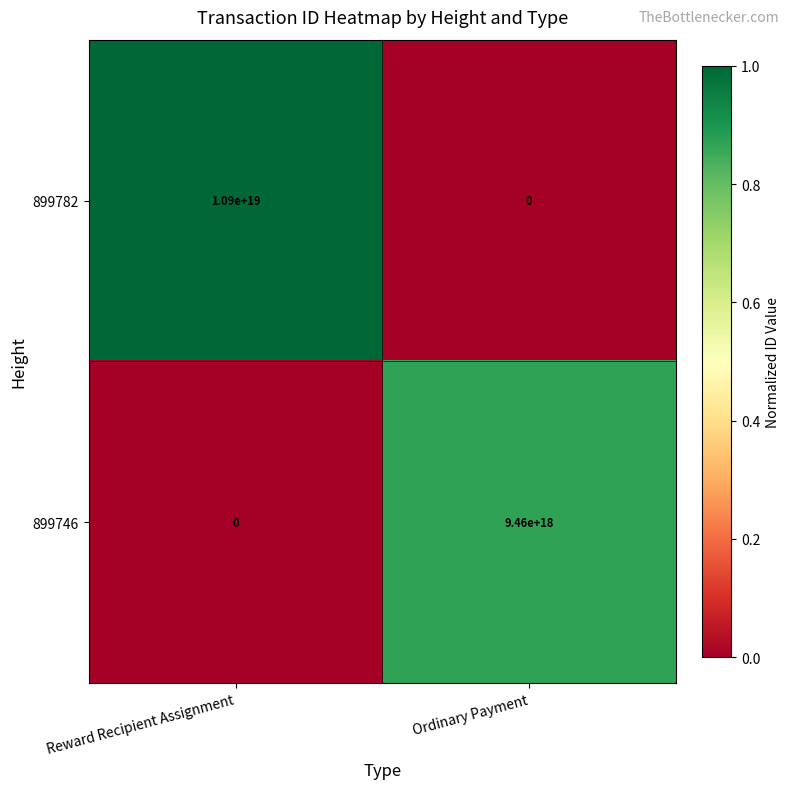

How many values in 899782 are above zero?

1